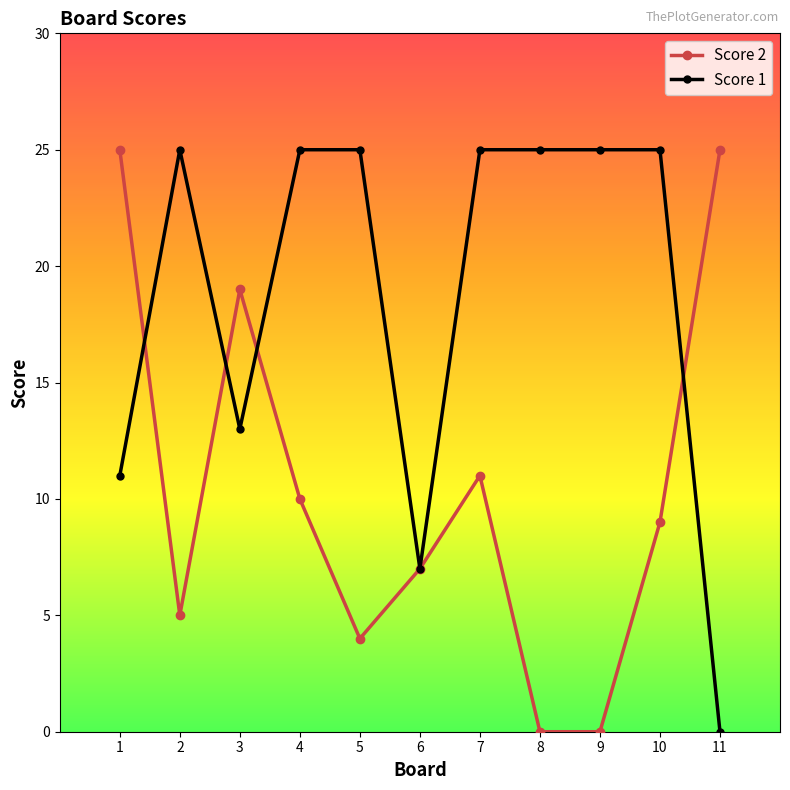

What is the total value across all series at 1?

36